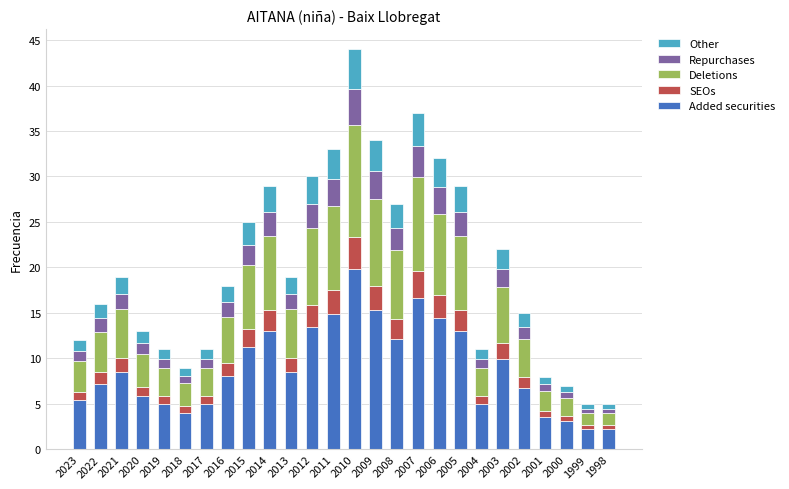

The Added securities series shows 5.4 at 2010. True or false?

False